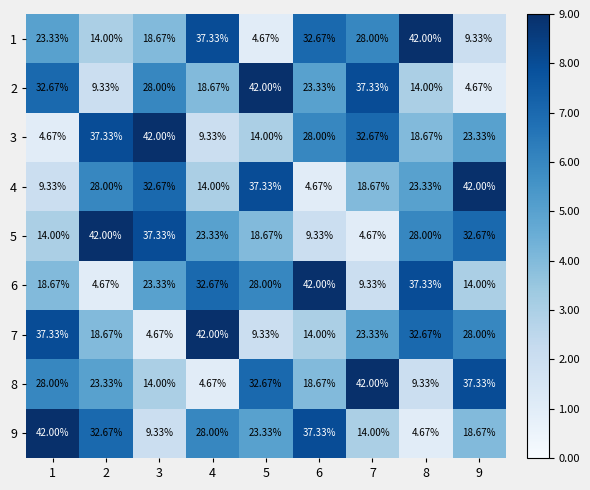

Which series has the largest total across all categories?

1